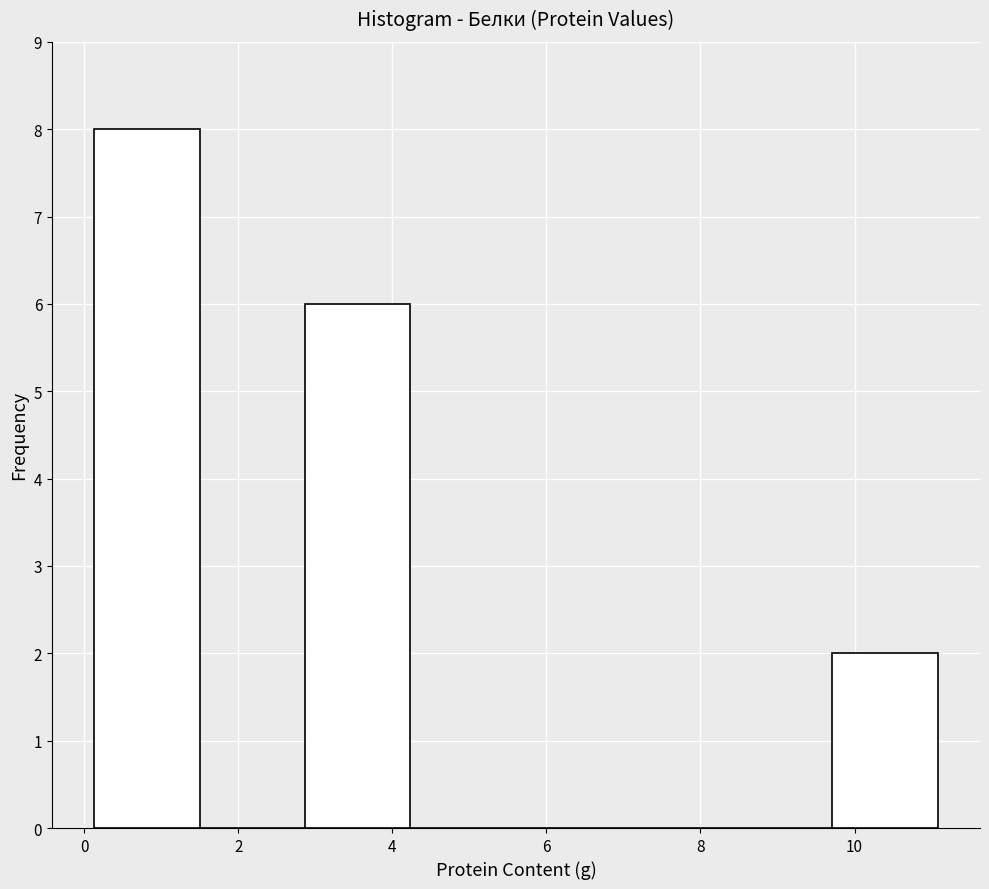

Reading left to right, transcribe this chart: for each bar, give the range it covers on the x-axis and its height. Neither the bar edges nor the heights are printed on the chart, so give them approximately, as read against the axes.

0.2 to 1.4: 8
1.4 to 2.8: 0
2.8 to 4.2: 6
4.2 to 5.6: 0
5.6 to 7.0: 0
7.0 to 8.4: 0
8.4 to 9.8: 0
9.8 to 11.0: 2